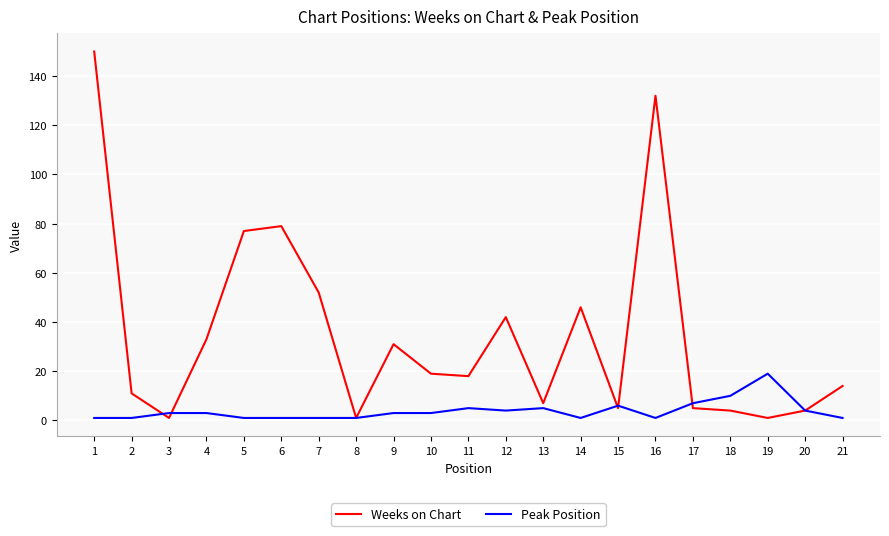

List the series in order of their peak value, lowest first.

Peak Position, Weeks on Chart